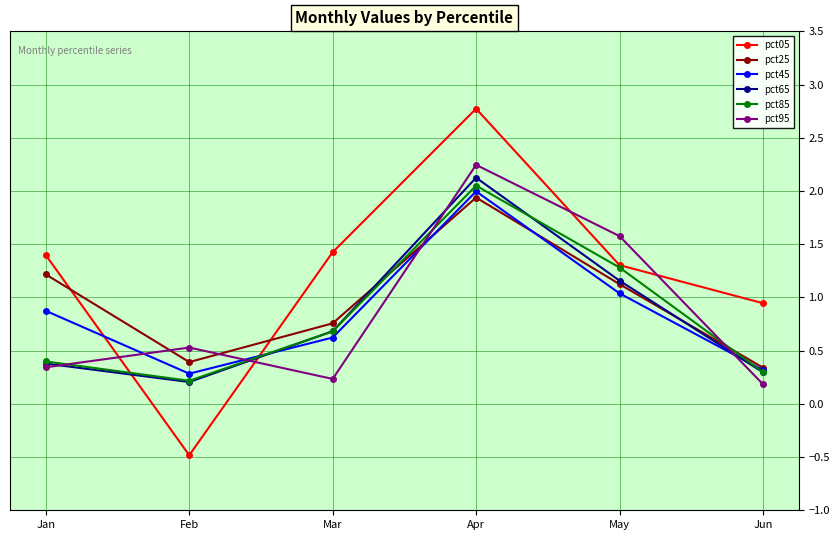

Is the value of pct95 at Feb greater than the value of pct25 at Apr?

No